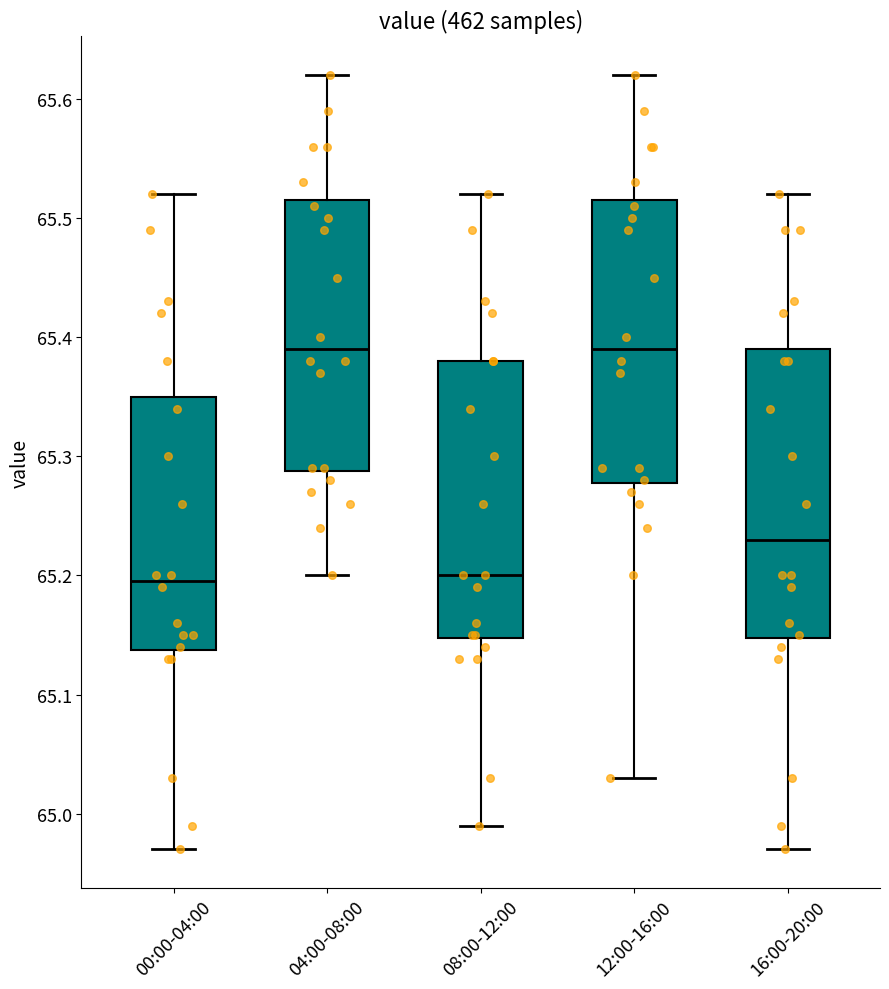

Reading left to right, transcribe this box plot: for each box, give where its median line is, the range the box spans, and where its two whiskers end, as read against the y-axis. The values are not printed on the chart, so give them approximately, as read against the axis.

00:00-04:00: median 65.20, box 65.14 to 65.35, whiskers 64.97 to 65.52
04:00-08:00: median 65.39, box 65.29 to 65.52, whiskers 65.20 to 65.62
08:00-12:00: median 65.20, box 65.15 to 65.38, whiskers 64.99 to 65.52
12:00-16:00: median 65.39, box 65.28 to 65.52, whiskers 65.03 to 65.62
16:00-20:00: median 65.23, box 65.15 to 65.39, whiskers 64.97 to 65.52